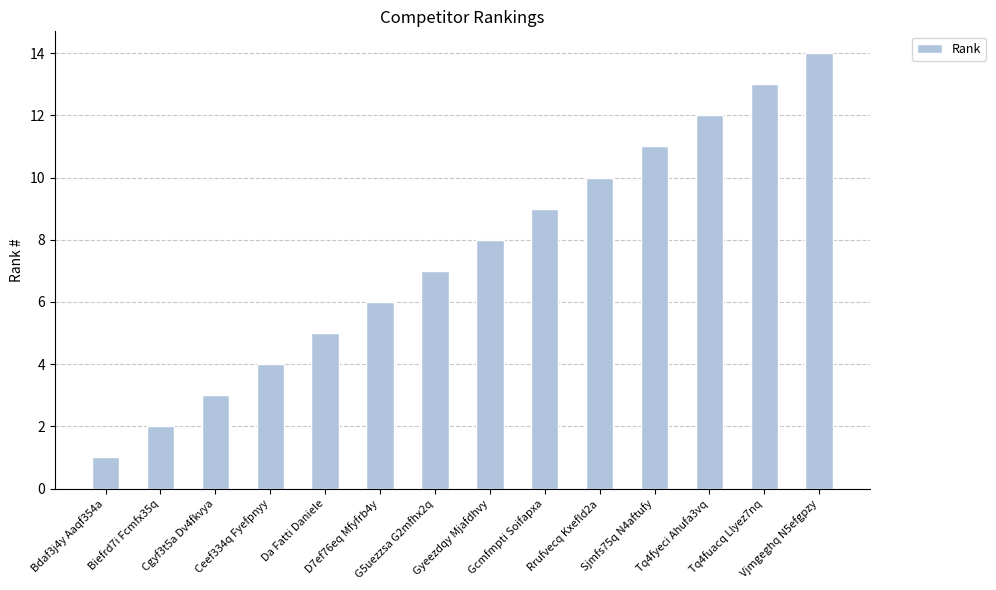

Reading left to right, extract all data points from this chart.

Bdaf3j4y Aaqf354a=1	Biefrd7i Fcmfx35q=2	Cgyf3t5a Dv4fkvya=3	Ceef334q Fyefpnyy=4	Da Fatti Daniele=5	D7ef76eq Mfyfrb4y=6	G5uezzsa G2mfhx2q=7	Gyeezdqy Mjafdhvy=8	Gcmfmpti Soifapxa=9	Rrufvecq Kxefld2a=10	Sjmfs75q N4aftufy=11	Tq4fyeci Ahufa3vq=12	Tq4fuacq Llyez7nq=13	Vjmgeghq N5efgpzy=14